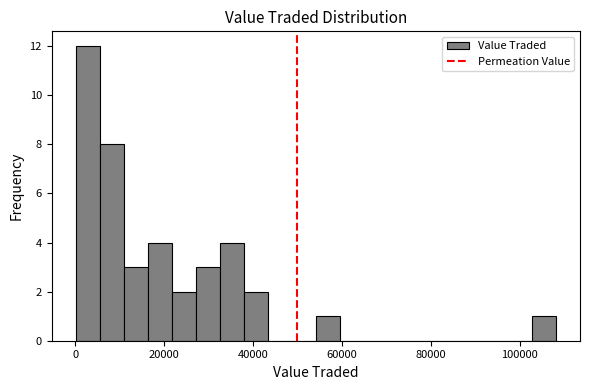

Around what value on the x-axis is the tallest bar? Give the approximate position of its centre, as read against the axis.

2000